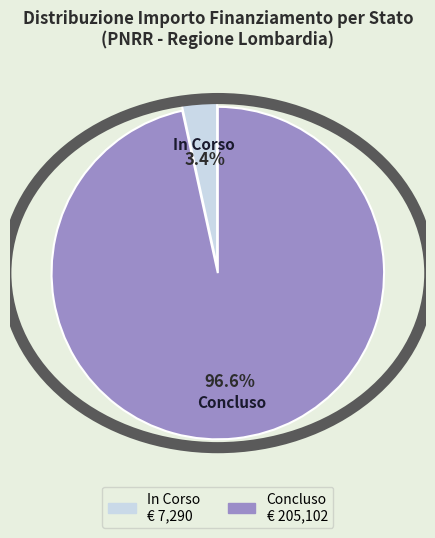

Rank the categories by value from highest to lowest.

Concluso, In Corso